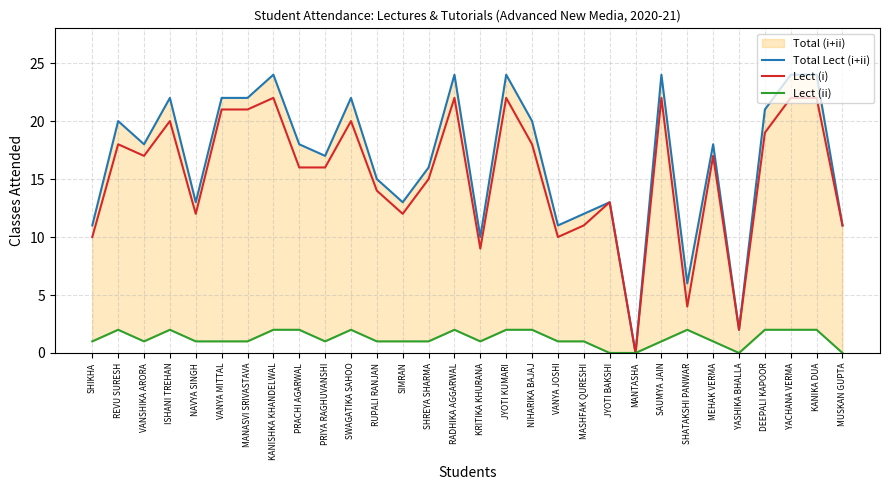

True or false: Lect (ii) and Total Lect (i+ii) cross at least once.

False